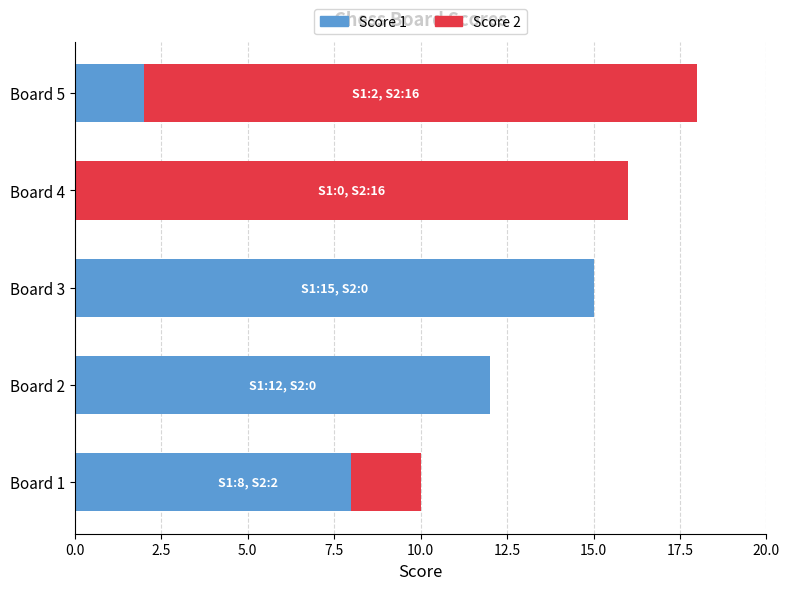

At which label is Score 1 closest to 7?

Board 1